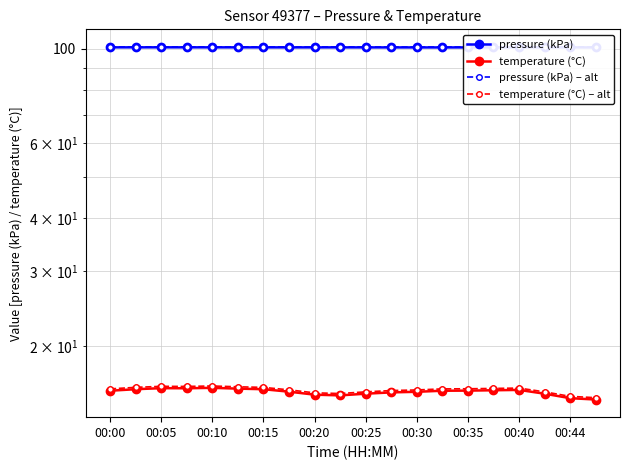

How many categories are shown in the chart?

20